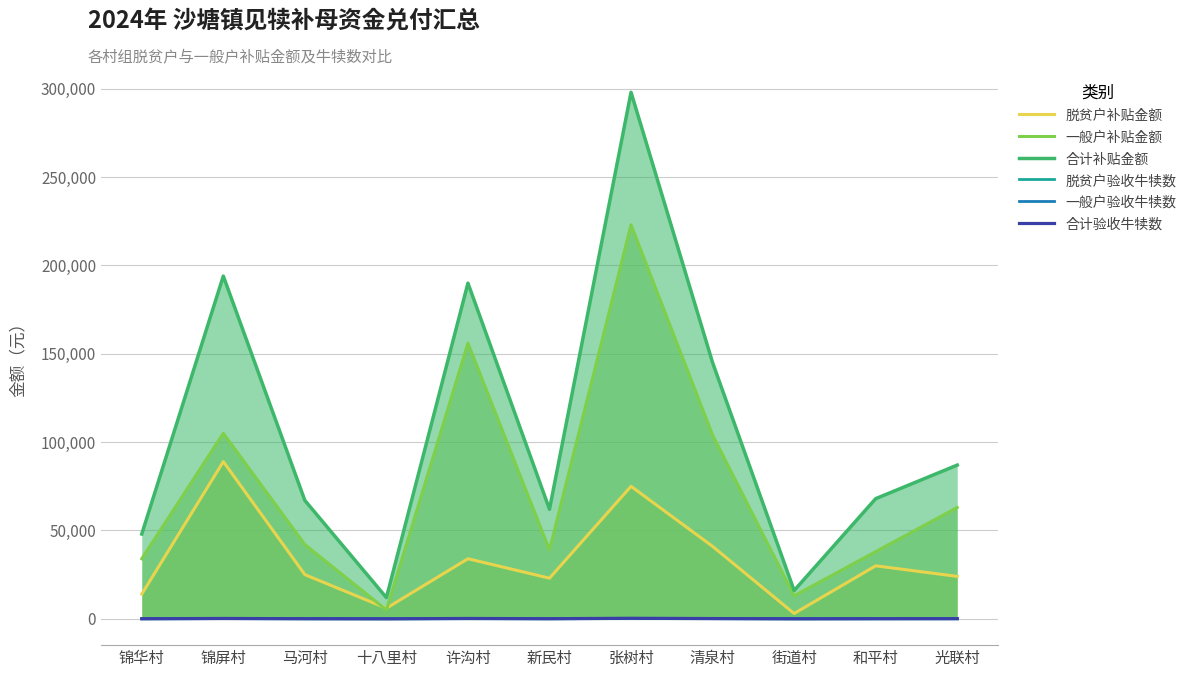

Between 许沟村 and 锦屏村, which is larger?

锦屏村